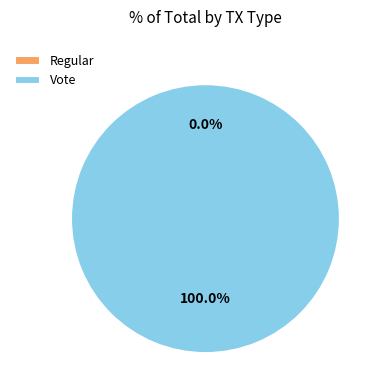

The Regular slice represents 1% of the pie. True or false?

False